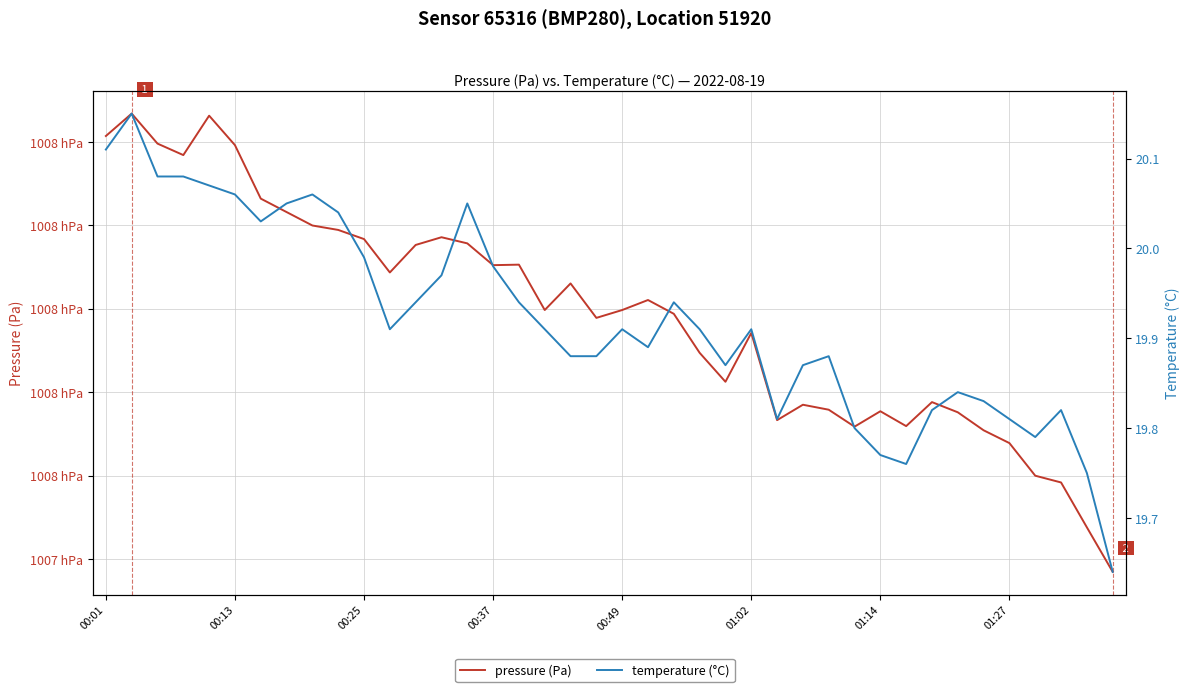

Does the chart have visible grid lines?

Yes